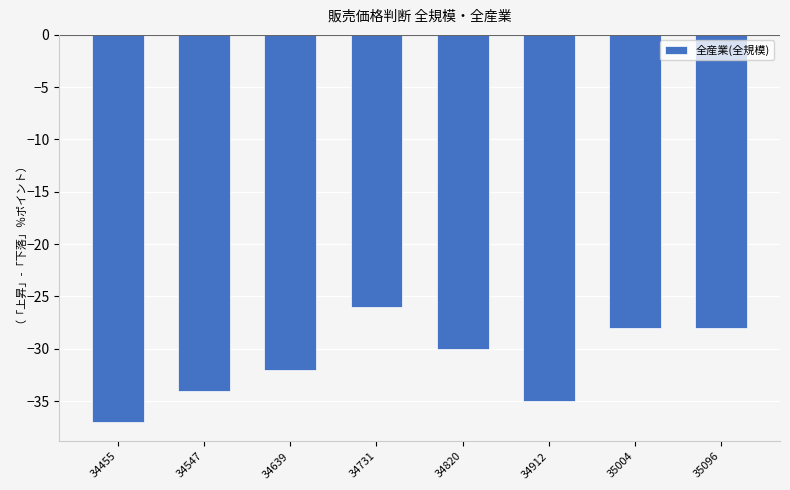

What is the minimum value shown in the chart?

-37